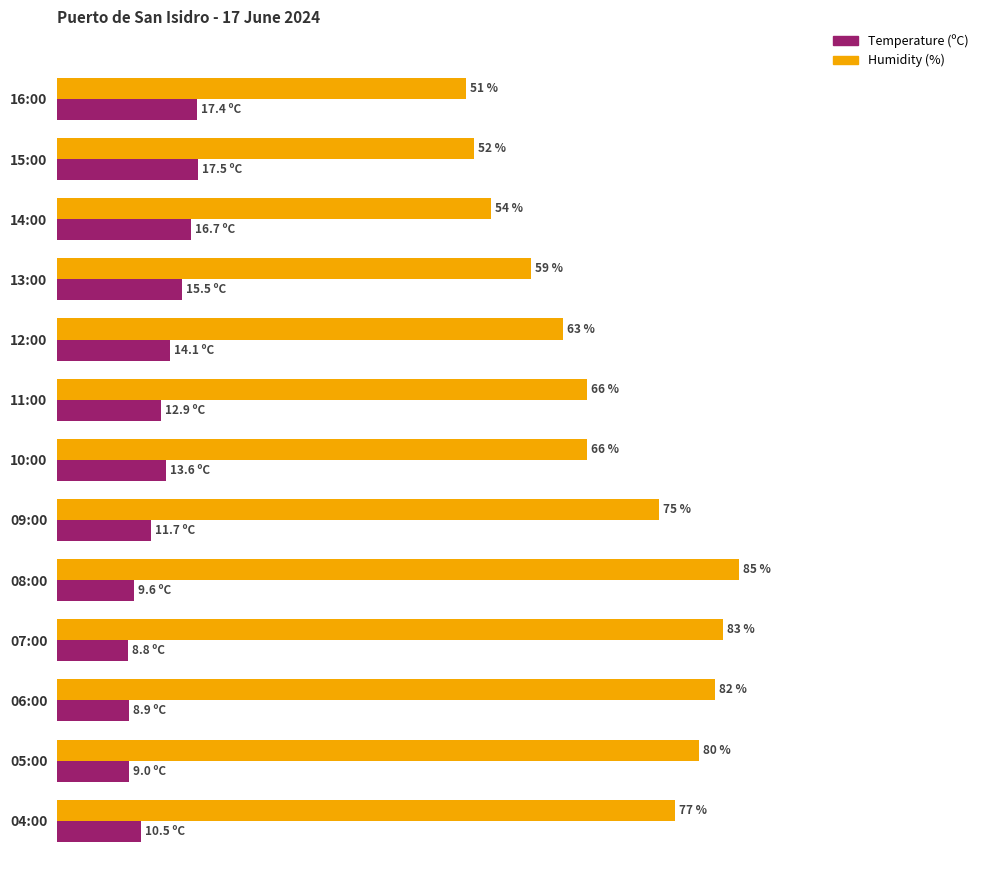

Which series has the largest total across all categories?

Humidity (%)